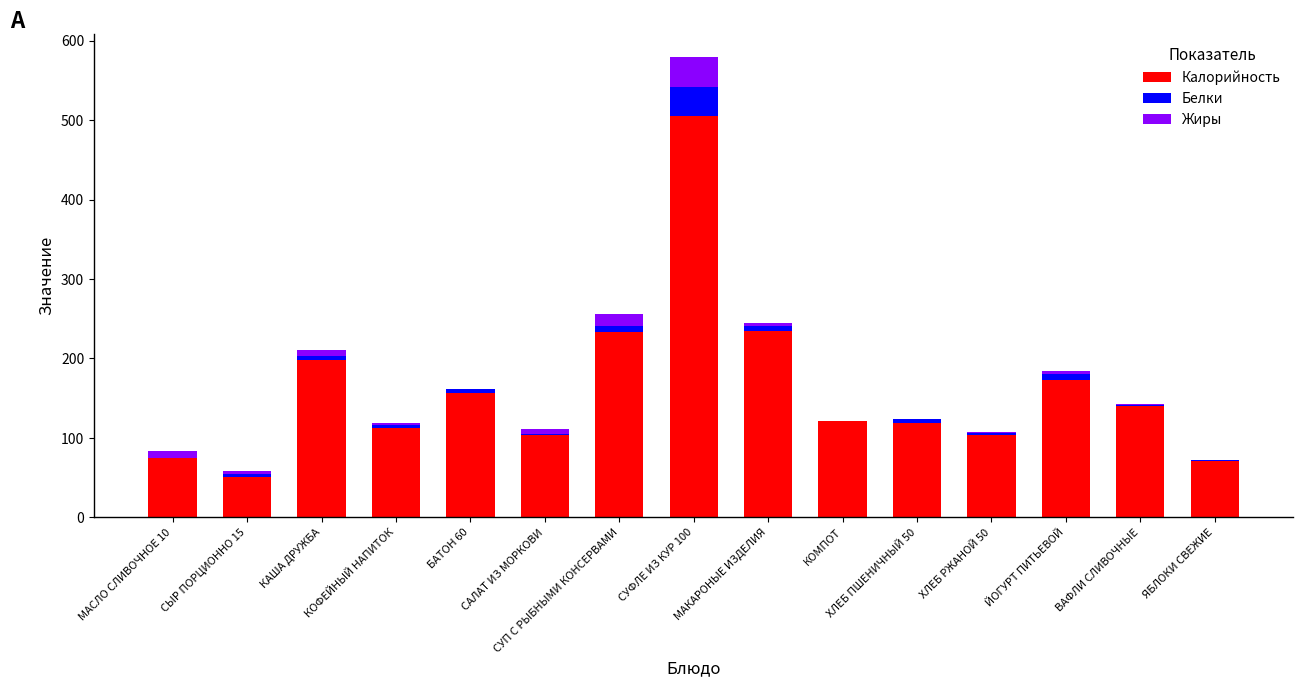

At which category is the sum across all series the highest?

СУФЛЕ ИЗ КУР 100